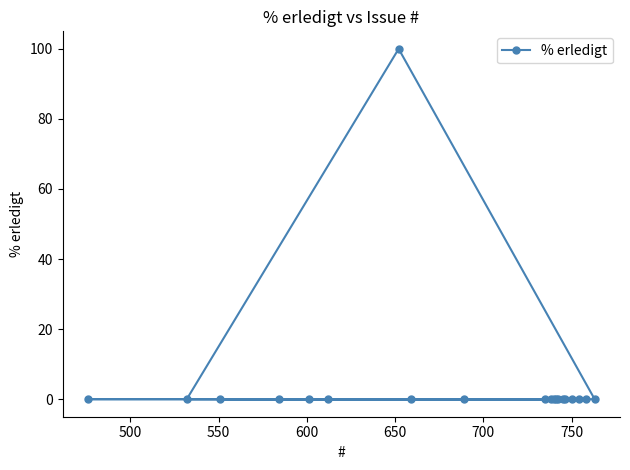

What is the greatest value displayed?

100